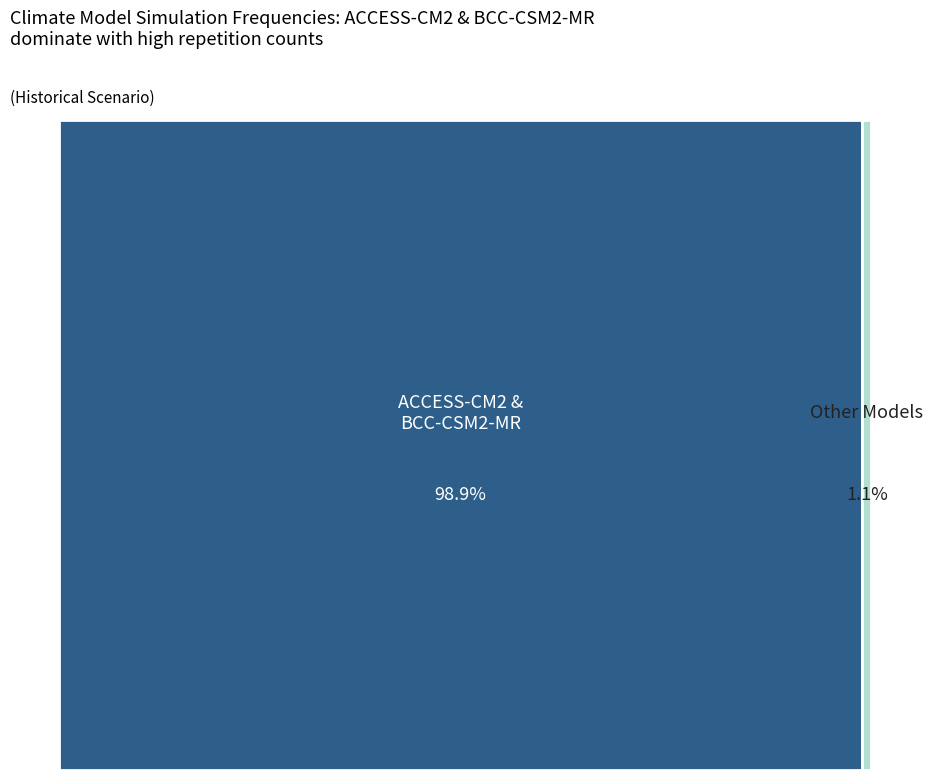

Which category has the biggest portion of the pie?

ACCESS-CM2